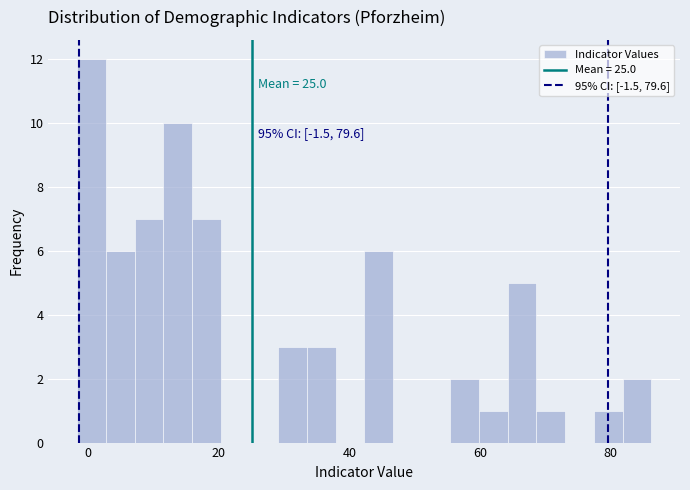

Read against the x-axis, roughly where is the centre of the tallest bar?

0